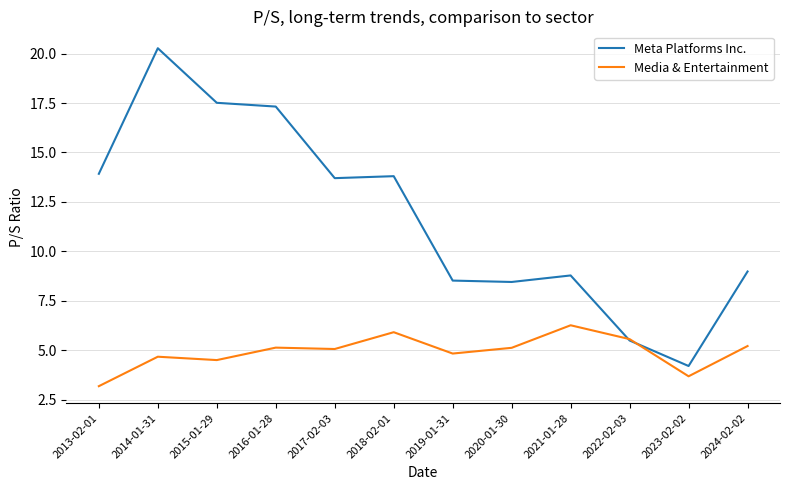

What is the lowest value of the Meta Platforms Inc. series?

4.2